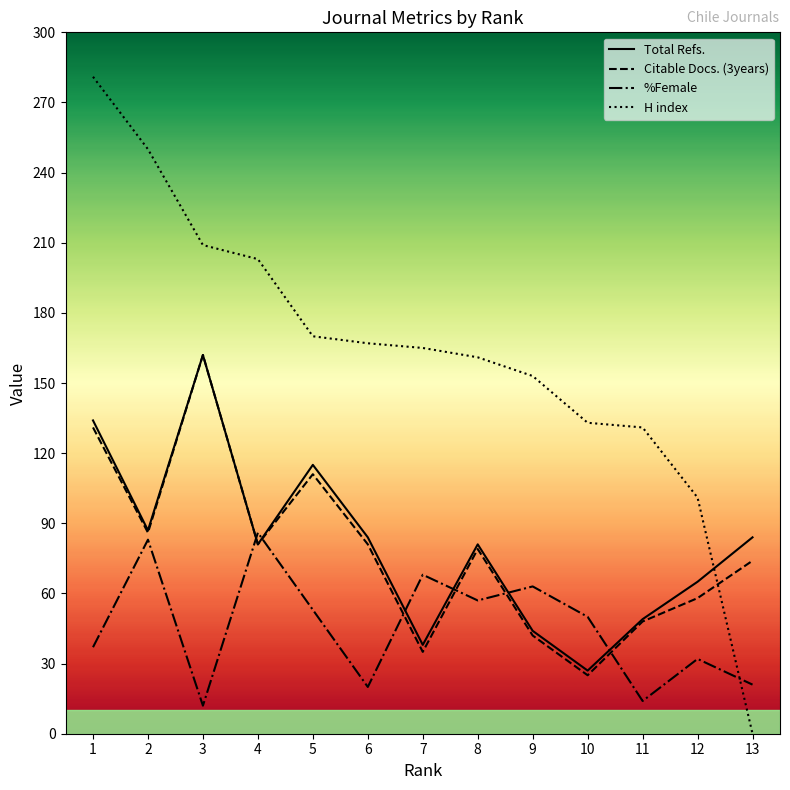

The value of Total Refs. at 3 is 162. True or false?

True